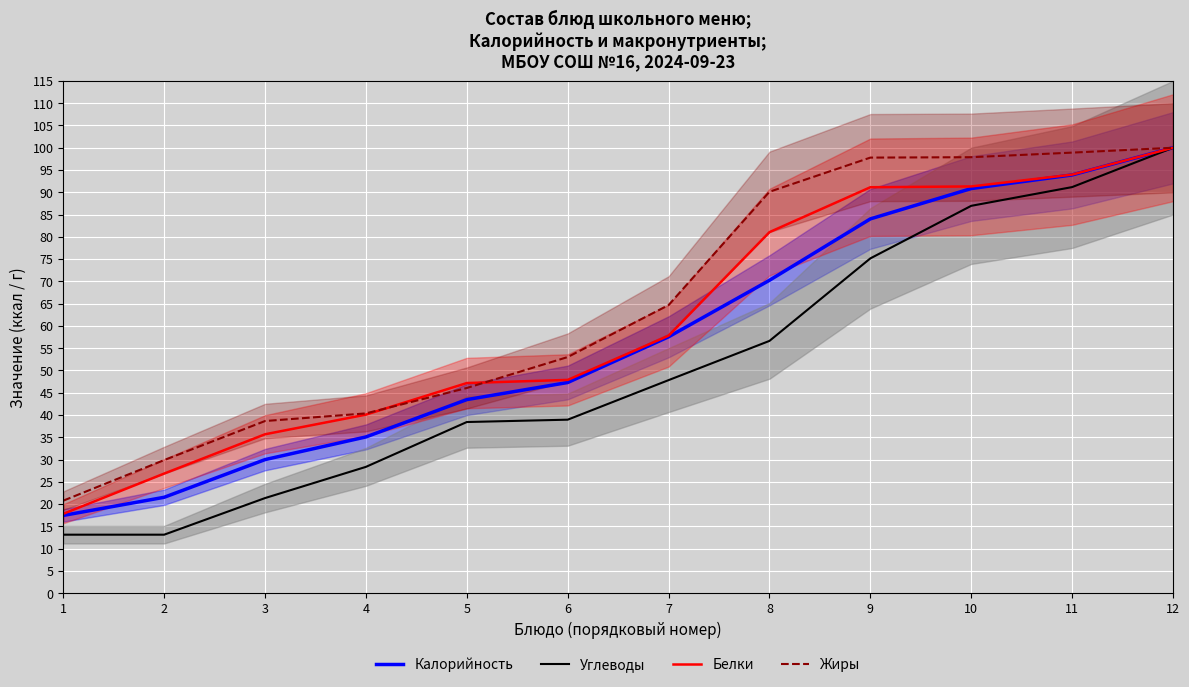

Reading left to right, extract all data points from this chart.

Калорийность: 1=17.5	2=21.5	3=30.0	4=35.1	5=43.5	6=47.3	7=57.6	8=70.2	9=84.0	10=90.8	11=93.9	12=100.0
Углеводы: 1=13.1	2=13.1	3=21.4	4=28.4	5=38.4	6=39.0	7=47.8	8=56.6	9=75.2	10=87.0	11=91.2	12=100.0
Белки: 1=17.8	2=26.9	3=35.7	4=40.1	5=47.2	6=47.9	7=57.8	8=81.1	9=91.1	10=91.3	11=94.0	12=100.0
Жиры: 1=20.8	2=29.9	3=38.7	4=40.4	5=46.1	6=53.0	7=64.7	8=90.1	9=97.8	10=97.9	11=98.9	12=100.0